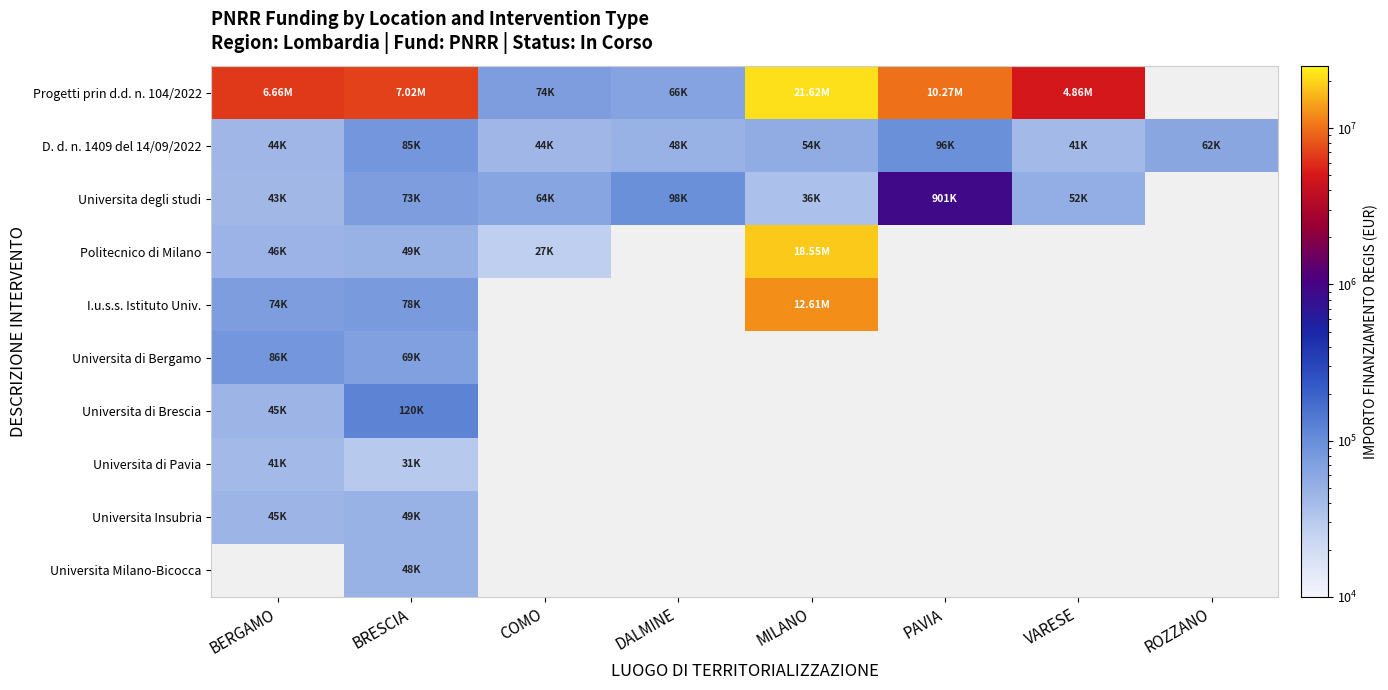

At which category is the sum across all series the highest?

MILANO